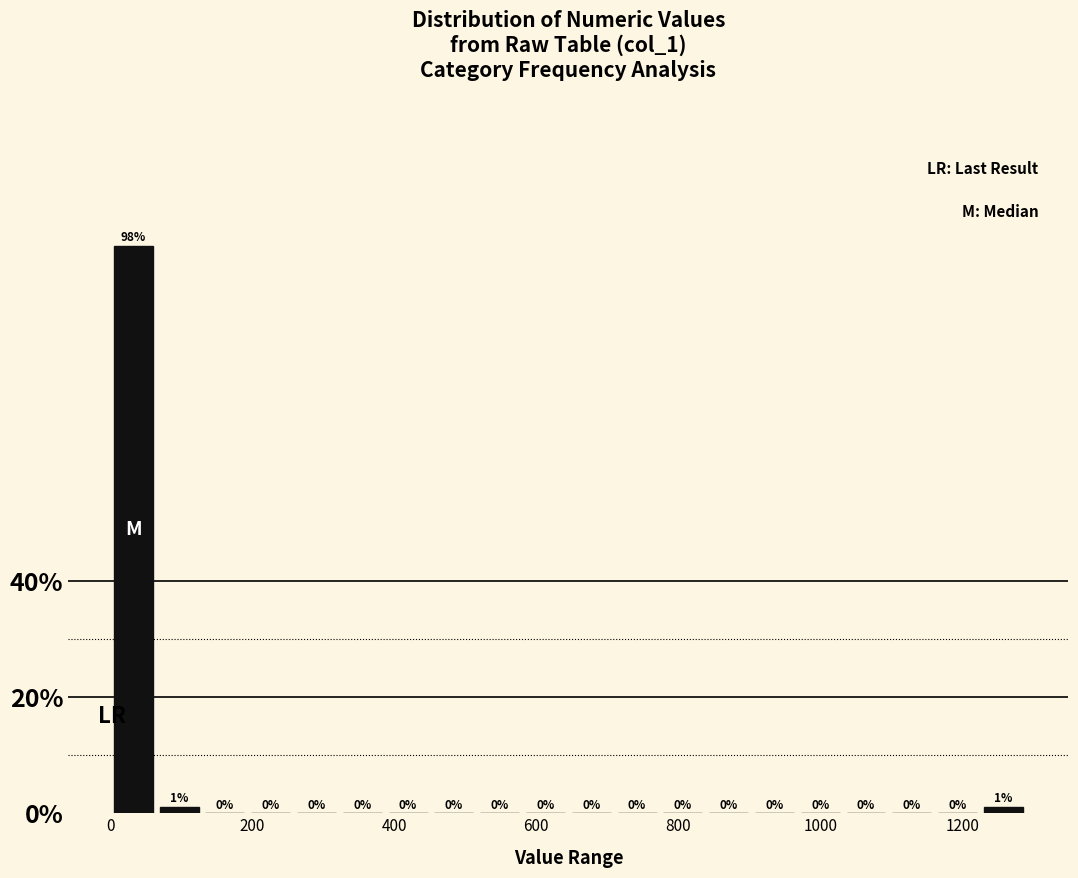

Read against the x-axis, roughly where is the centre of the tallest bar?

40